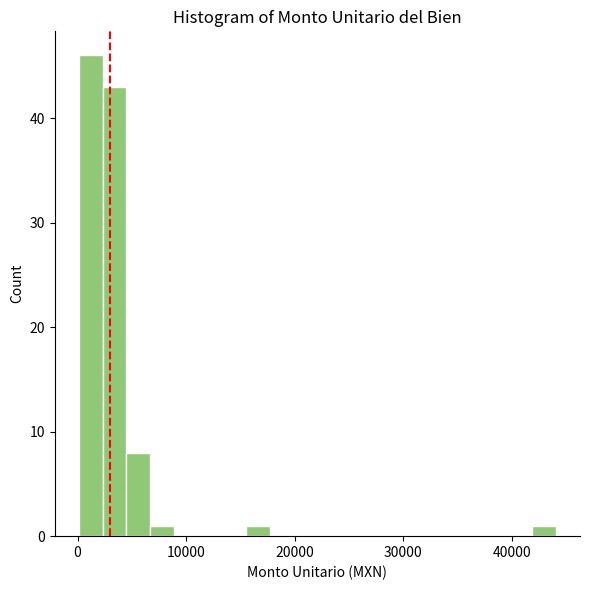

Around what value on the x-axis is the tallest bar? Give the approximate position of its centre, as read against the axis.

1000